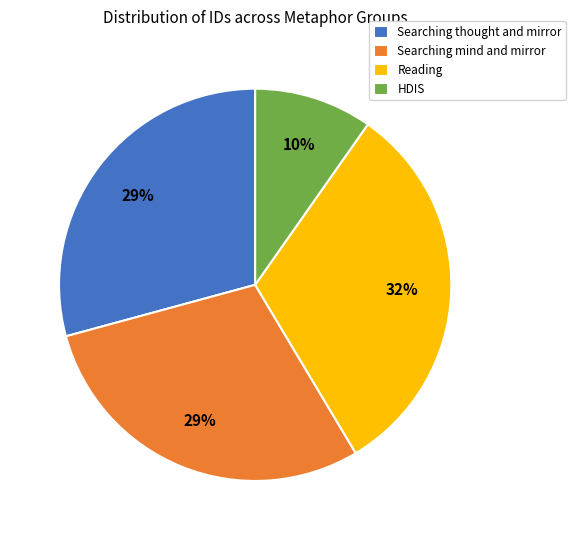

Which category has the biggest portion of the pie?

Reading